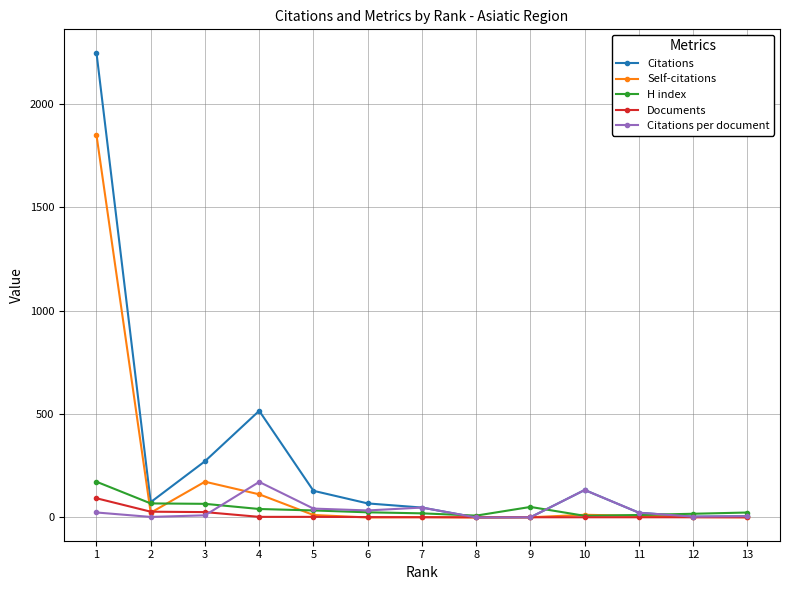

Which series has the widest spread of values?

Citations